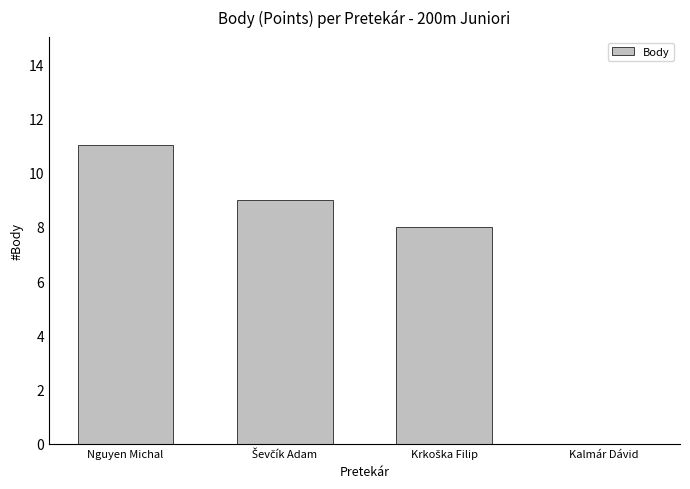

Which category has the highest value across all series?

Nguyen Michal